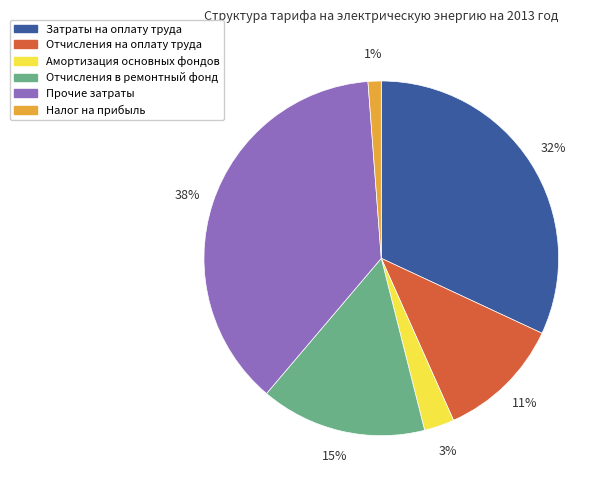

Is it true that Амортизация основных фондов is 3% of the pie?

True